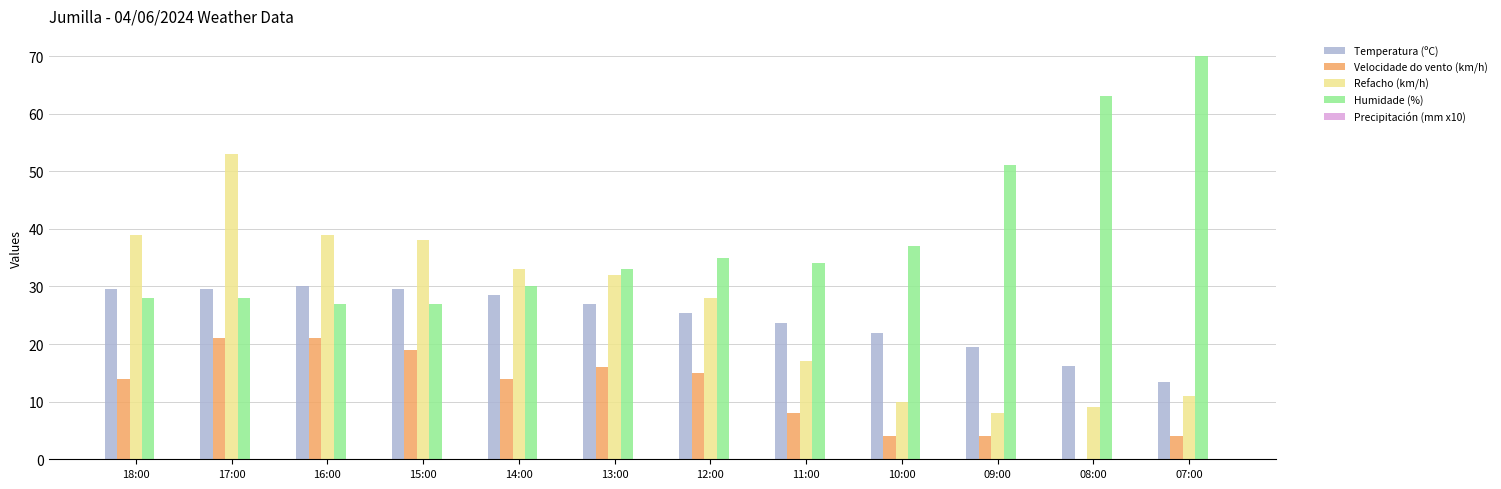

What is the greatest value displayed?

70.0